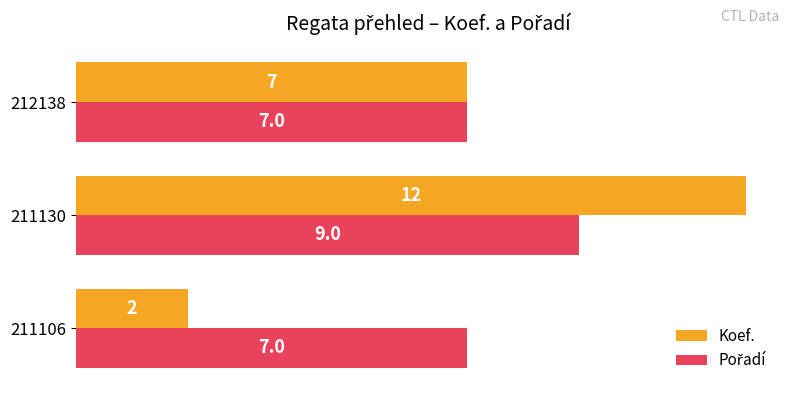

Between 211106 and 212138, which series saw the biggest shift?

Koef.